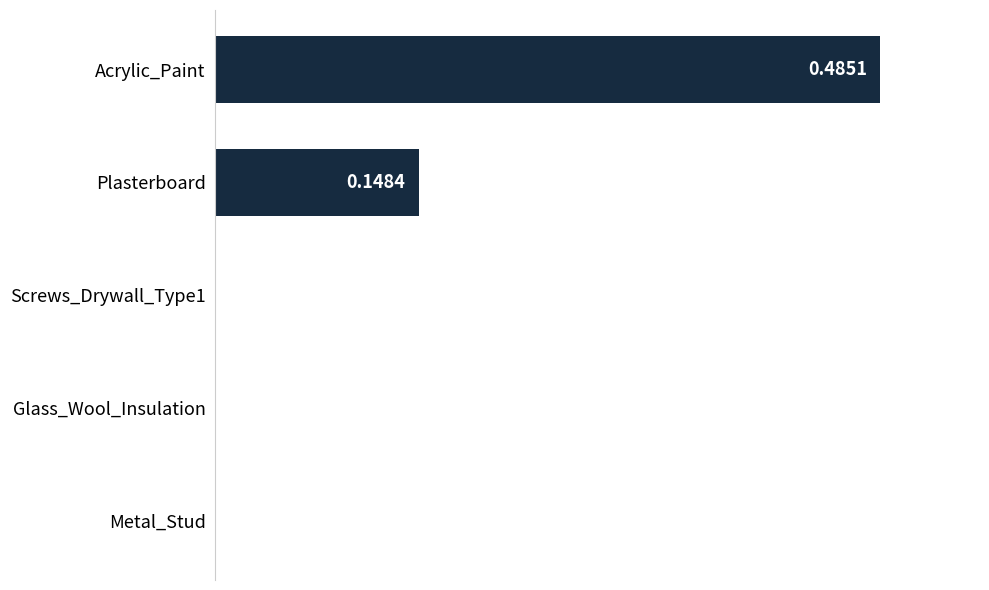

What is the sum of all values?

0.6